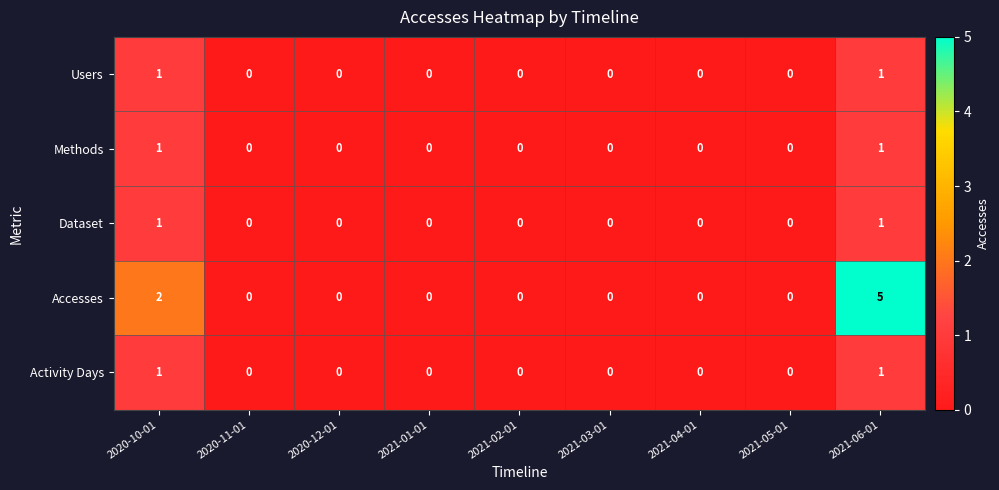

How many positive values does the Accesses series have?

2